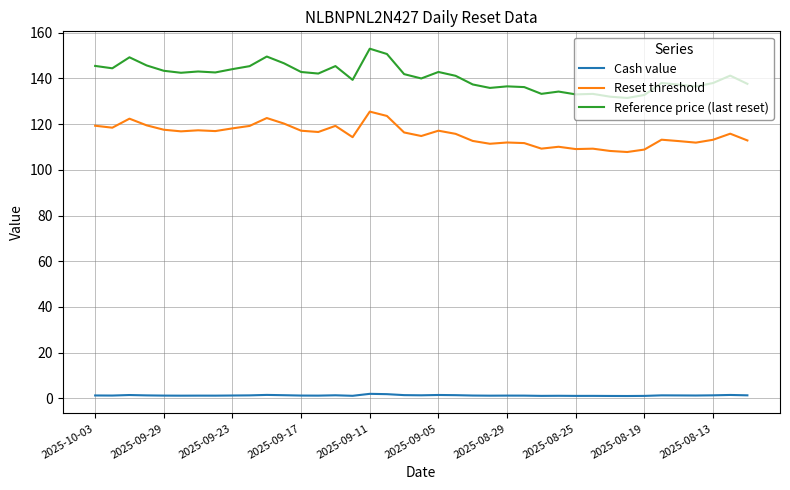

Which series has the largest total across all categories?

Reference price (last reset)